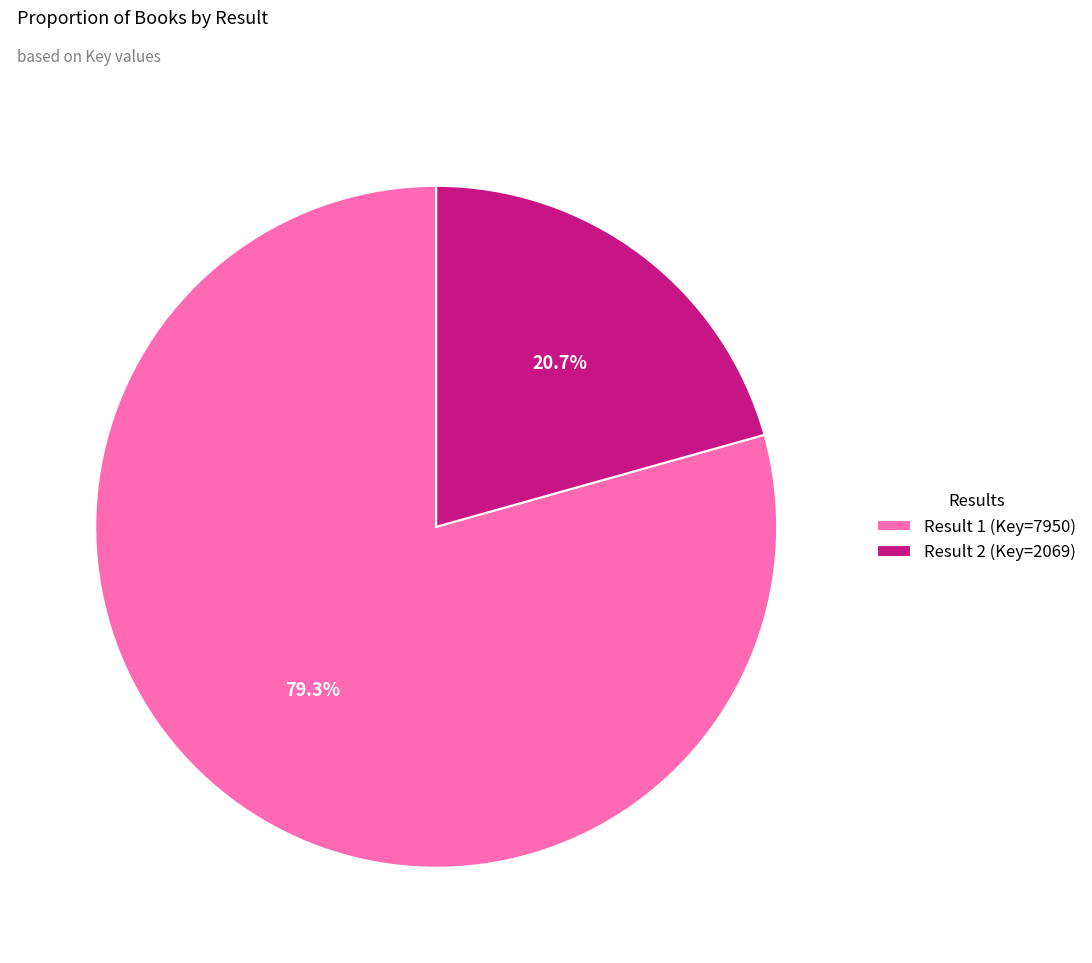

Which slice is the largest?

Result 1 (Key=7950)